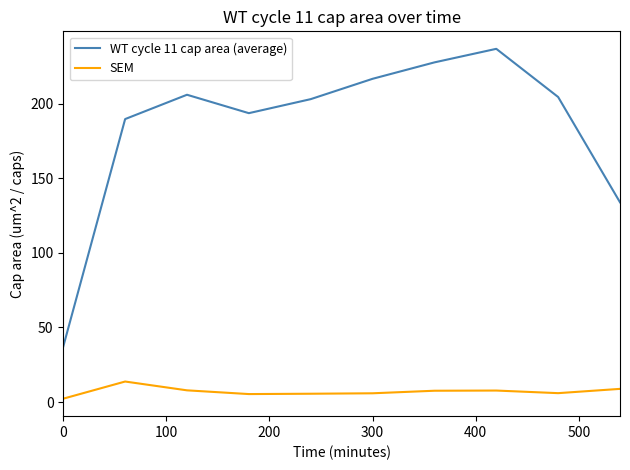

What is the sum of all WT cycle 11 cap area (average) values?

1849.3